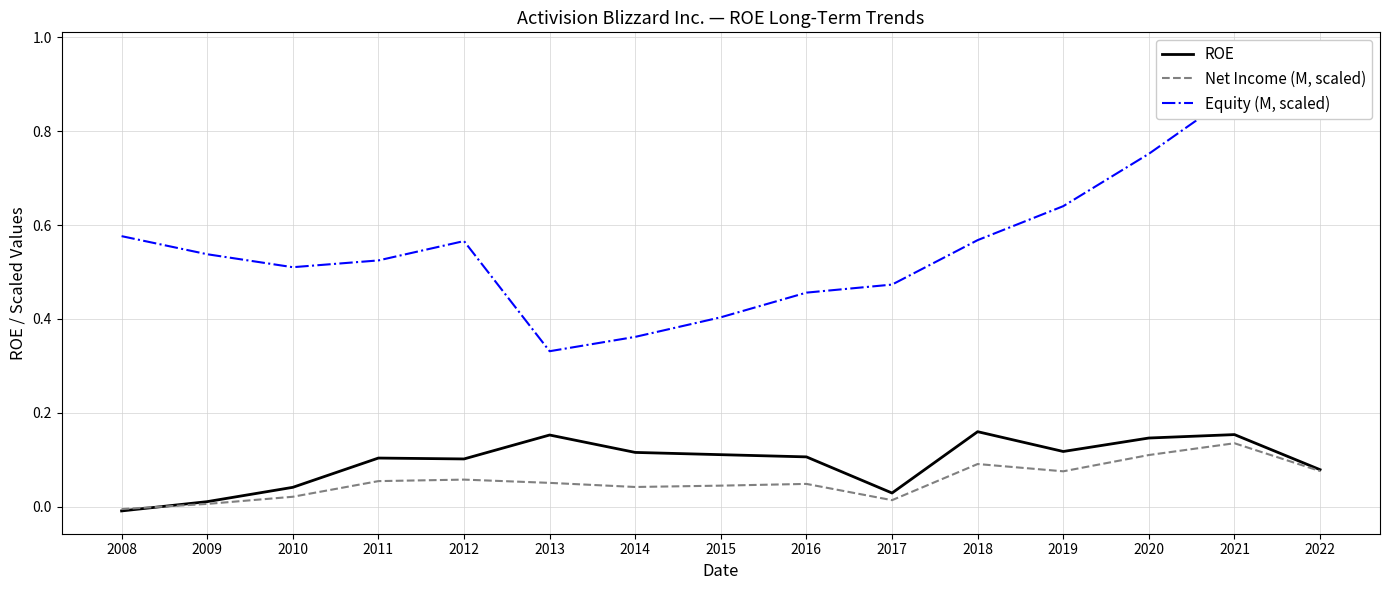

At how many categories does at least one series exceed 0?

15